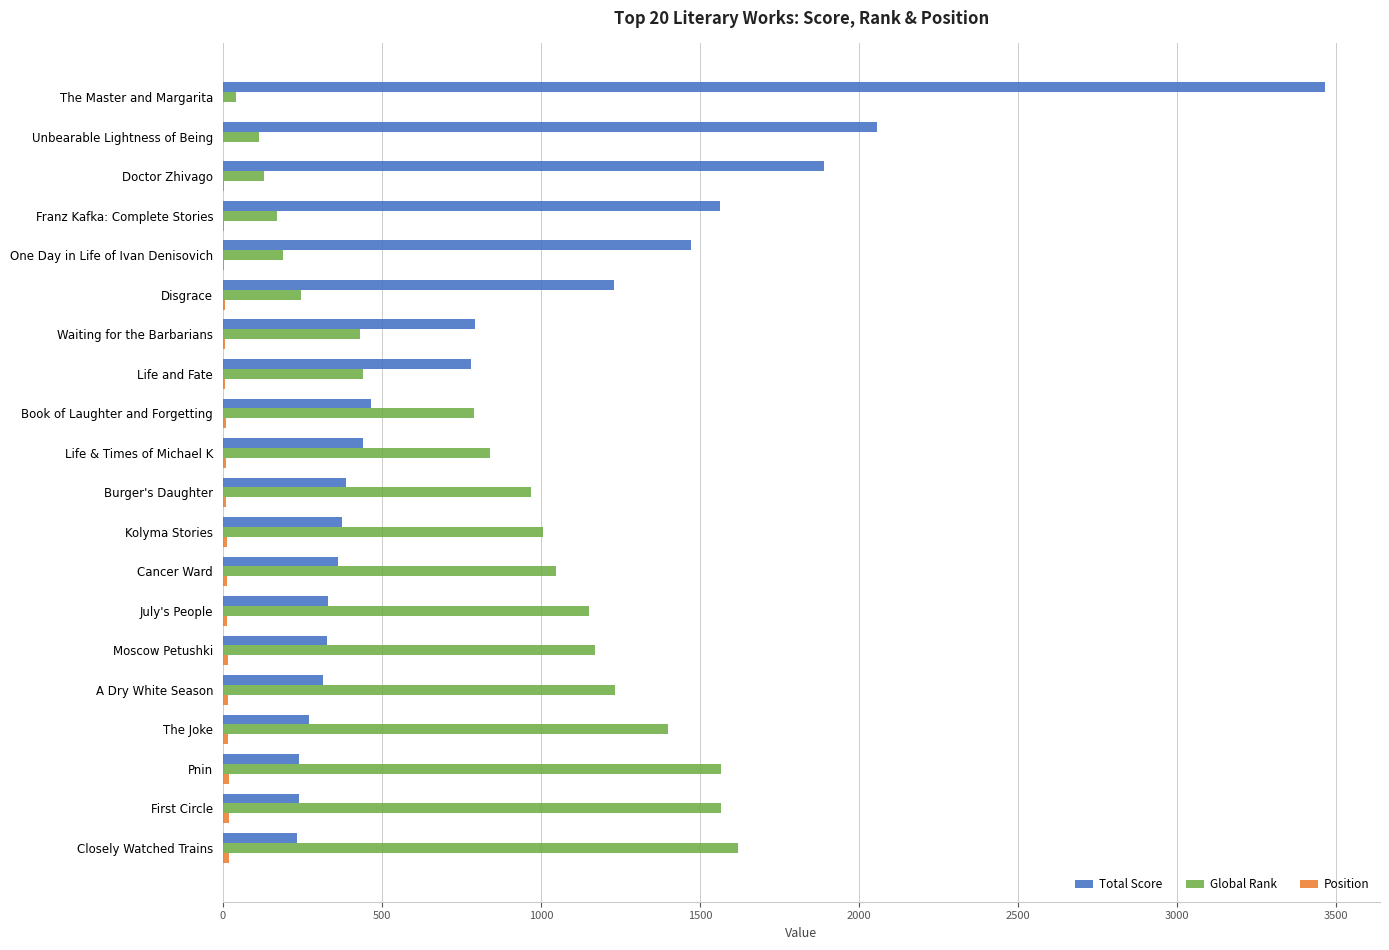

What is the sum of all Global Rank values?

16110